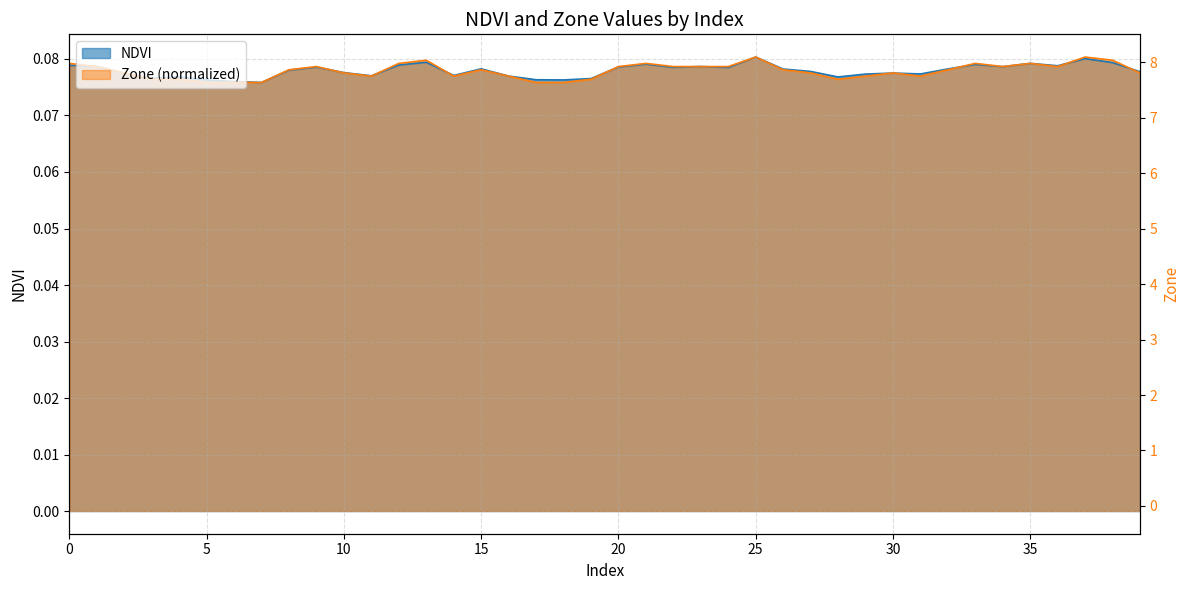

True or false: the data shows 2 at 18.

False